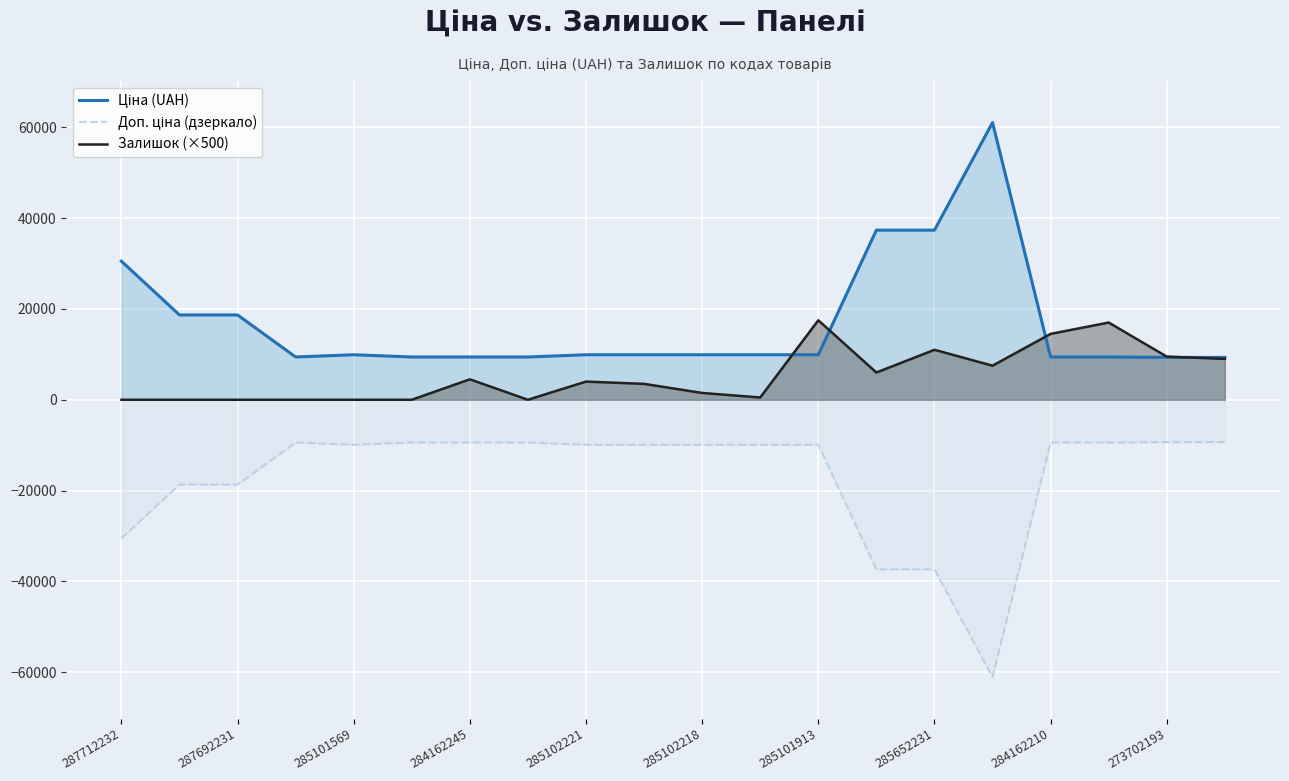

What is the value of the Ціна (UAH) point at the 12th from the left?

9908.5